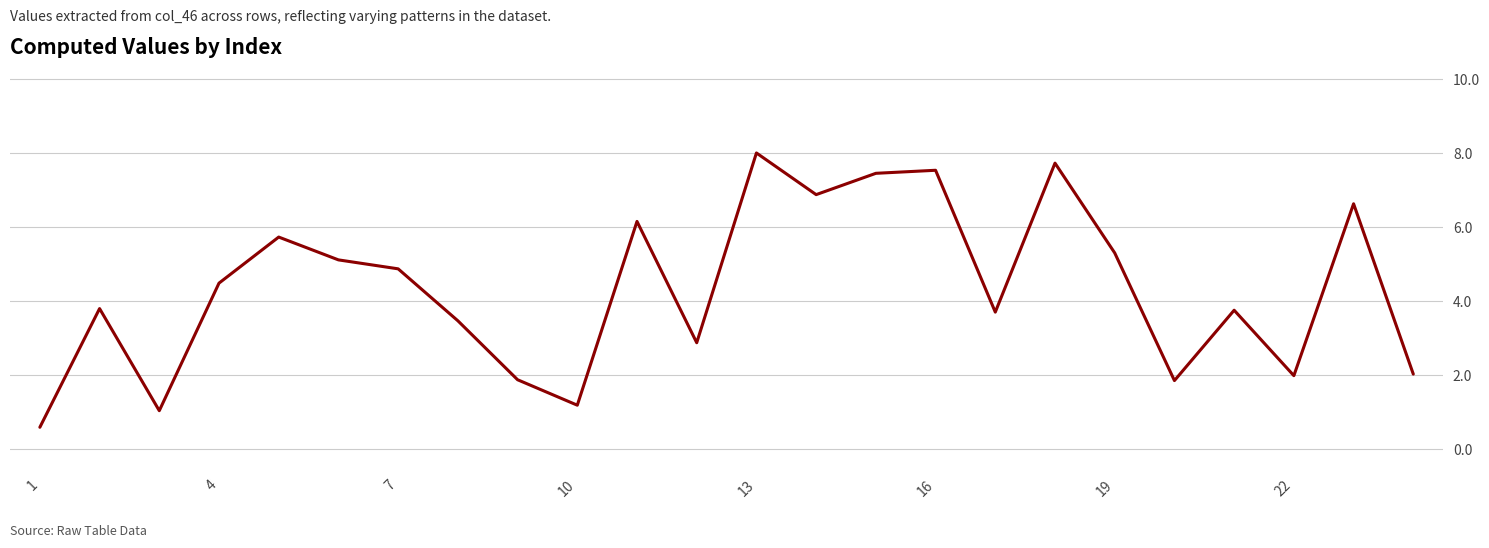

What is the difference between the maximum and minimum values?

7.4